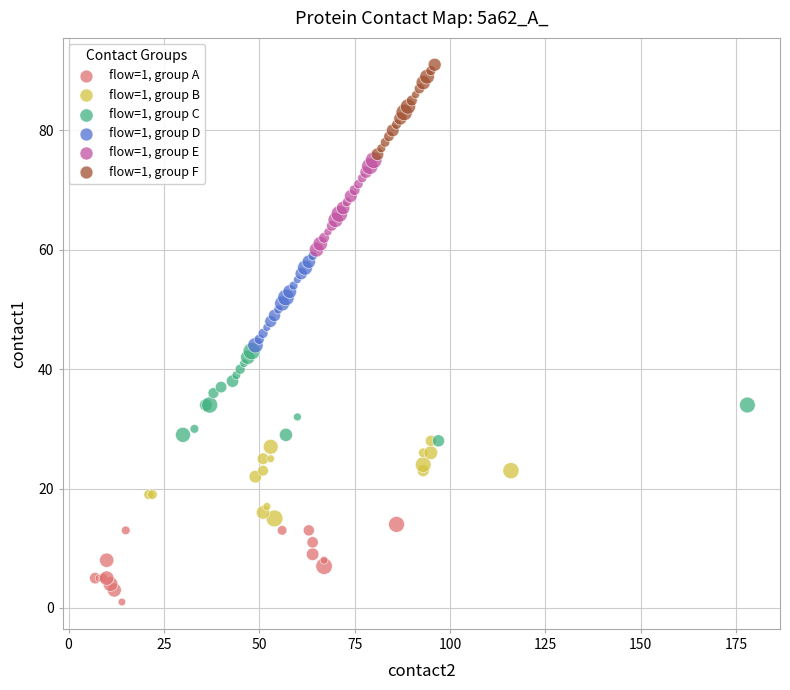

Which series reaches the minimum Y coordinate?

flow=1, group A